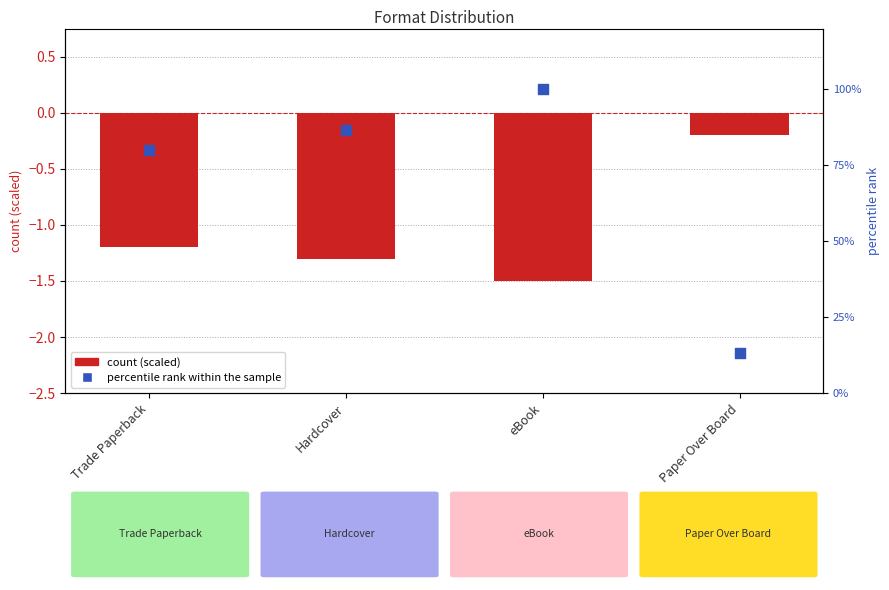

Which series has the largest total across all categories?

percentile rank within the sample